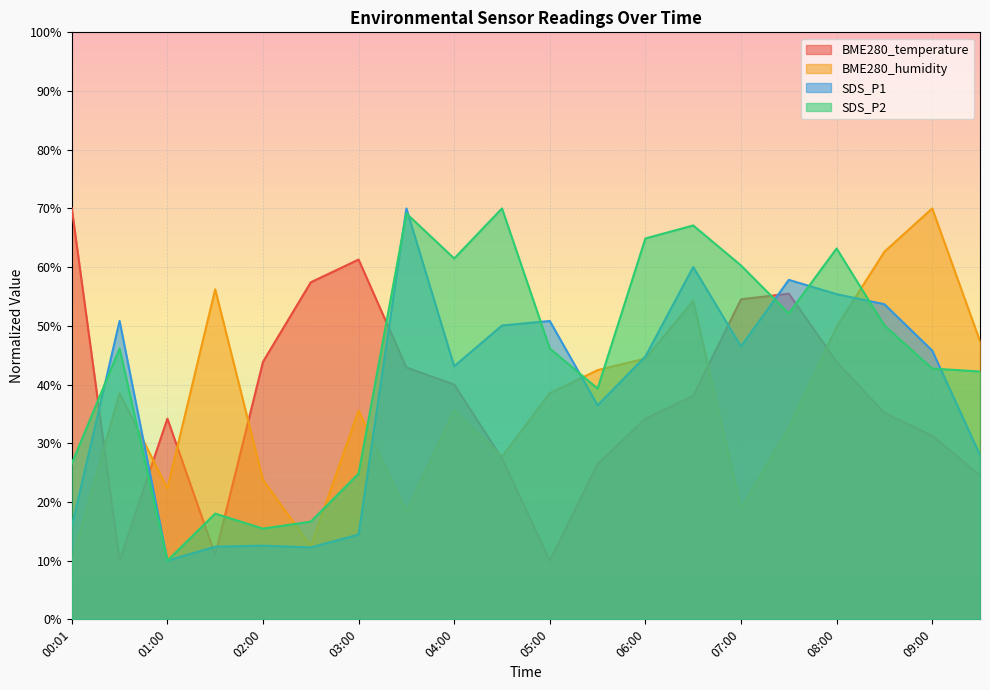

Which series ends up on top after the final intersection of SDS_P1 and BME280_humidity?

BME280_humidity